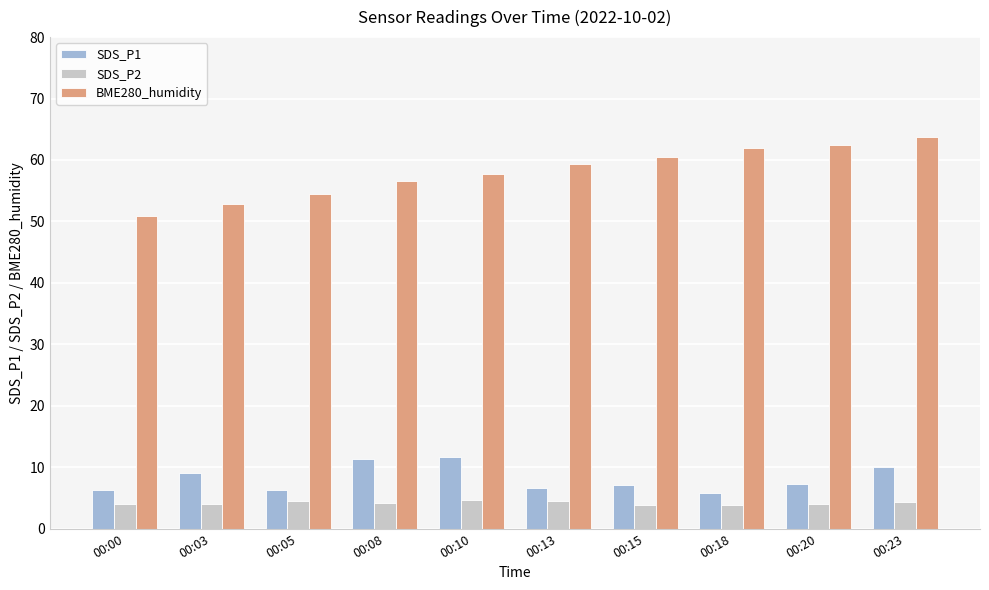

How many distinct data groups are displayed?

3